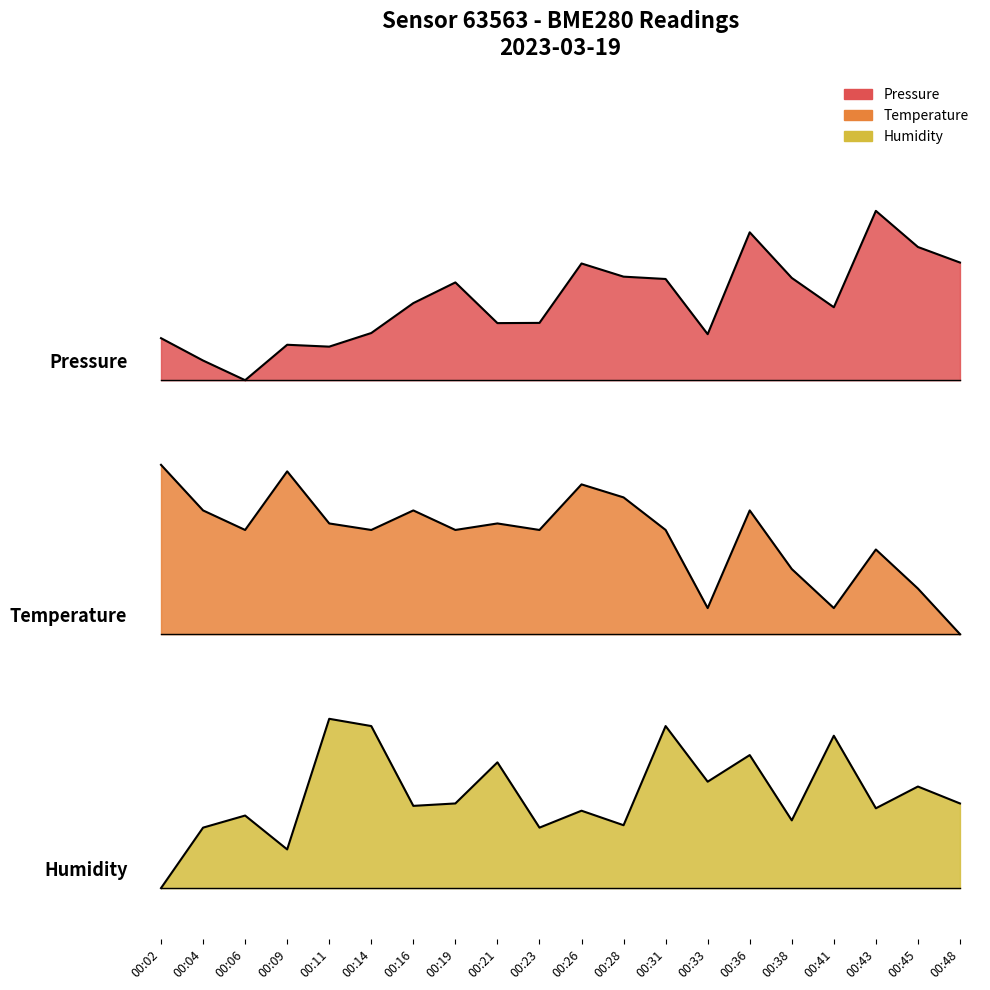

The value of humidity at 00:14 is 1.3. True or false?

False